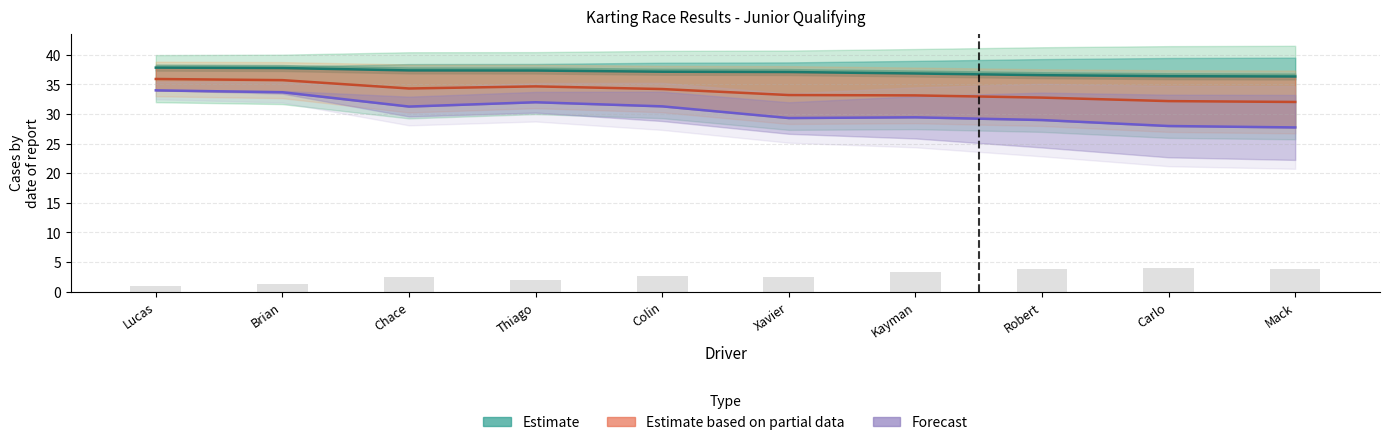

What are all the series names shown in the legend?

Estimate, Estimate based on partial data, Forecast